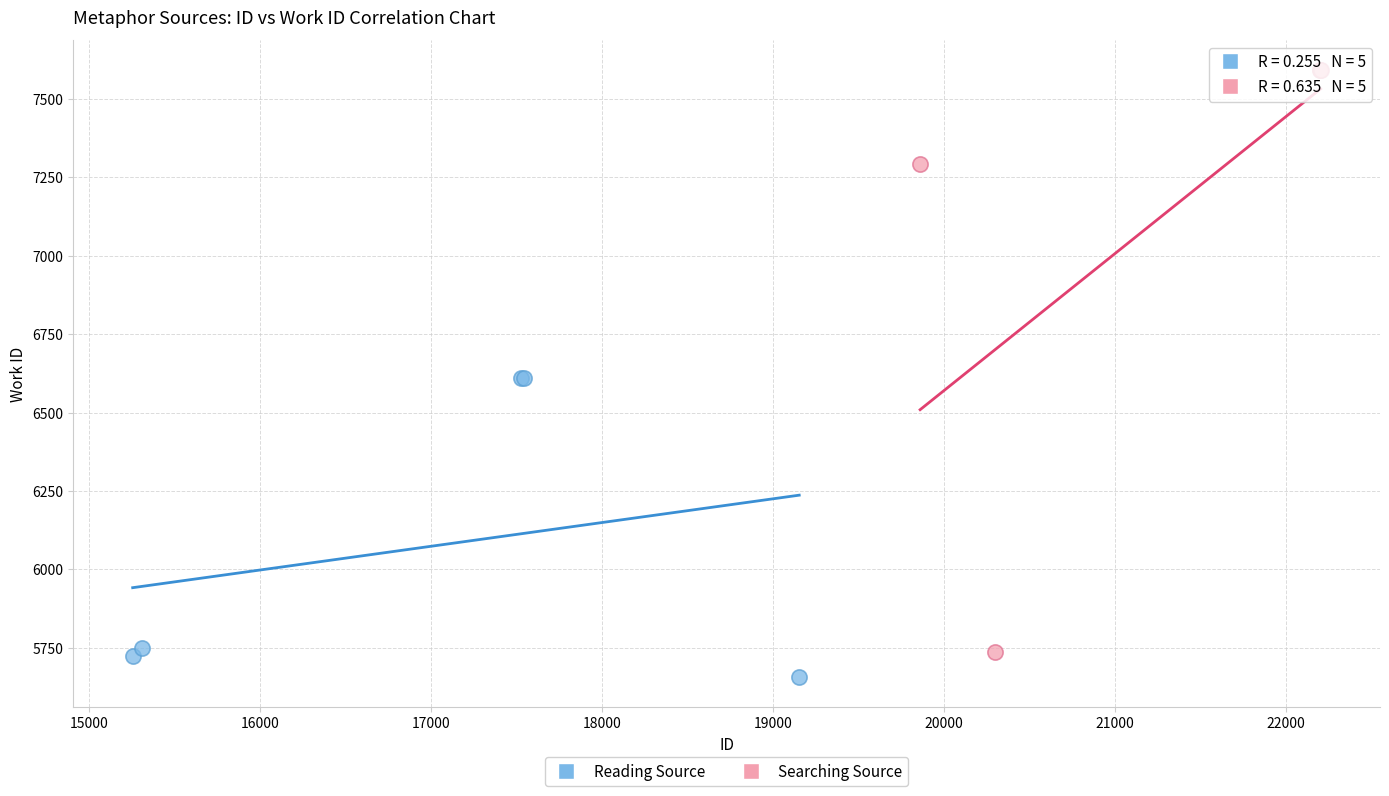

Which series contains the highest Y value?

Searching Source